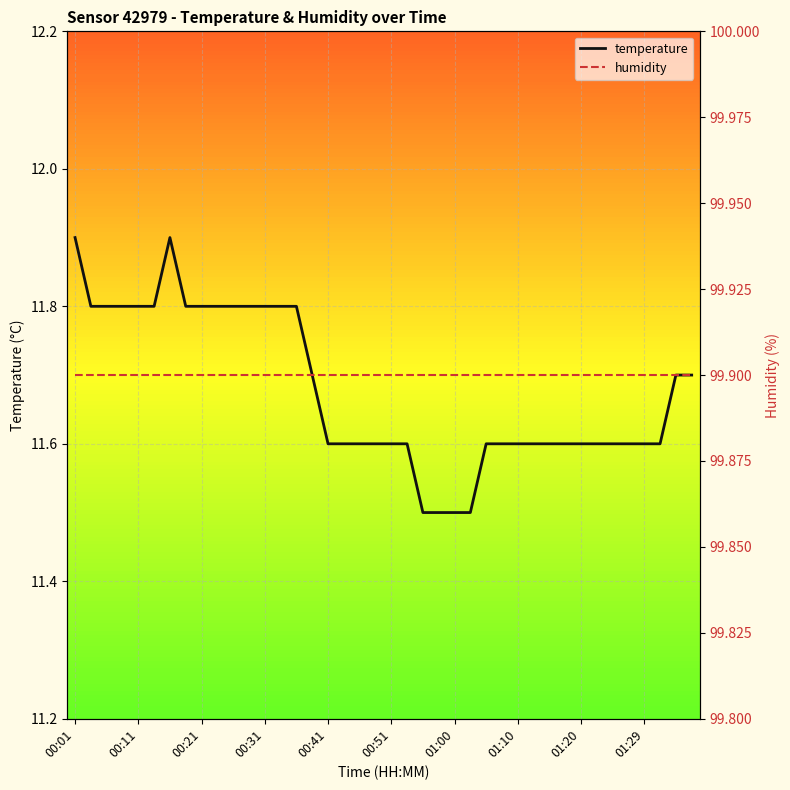

True or false: humidity has more than 0 points higher than both neighbors.

False